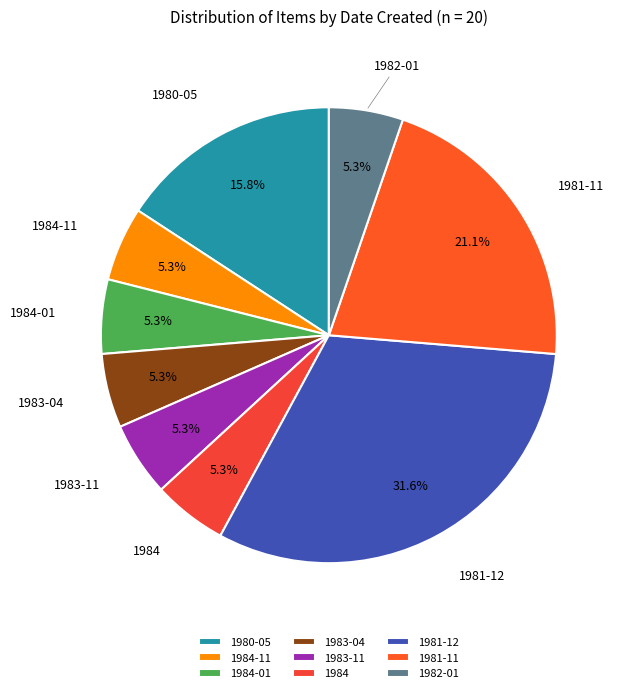

To the nearest percent, what percentage of the pie is 1981-12?

32%